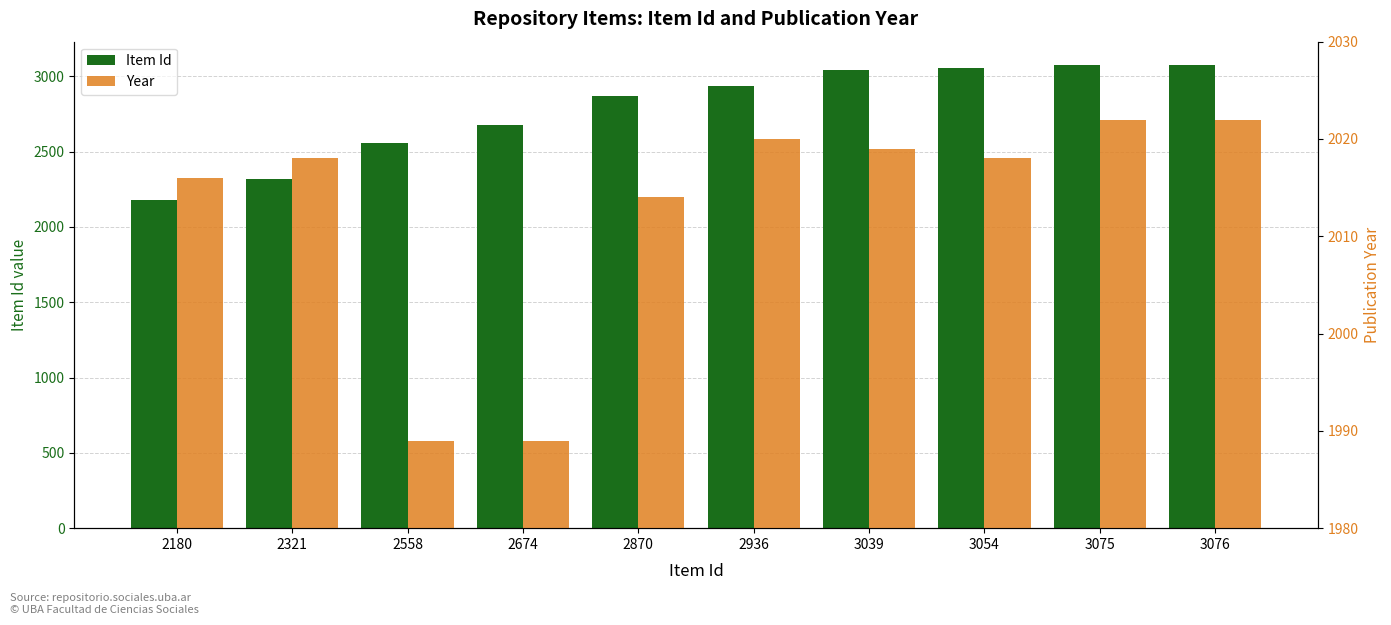

Which label corresponds to the largest value in the chart?

3076